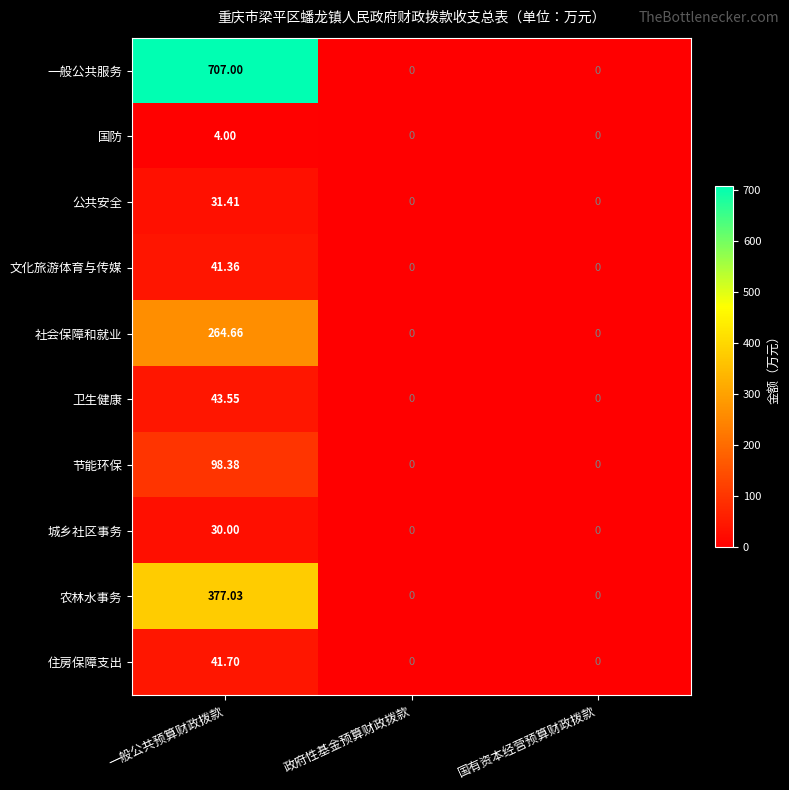

At which category is the sum across all series the highest?

一般公共预算财政拨款